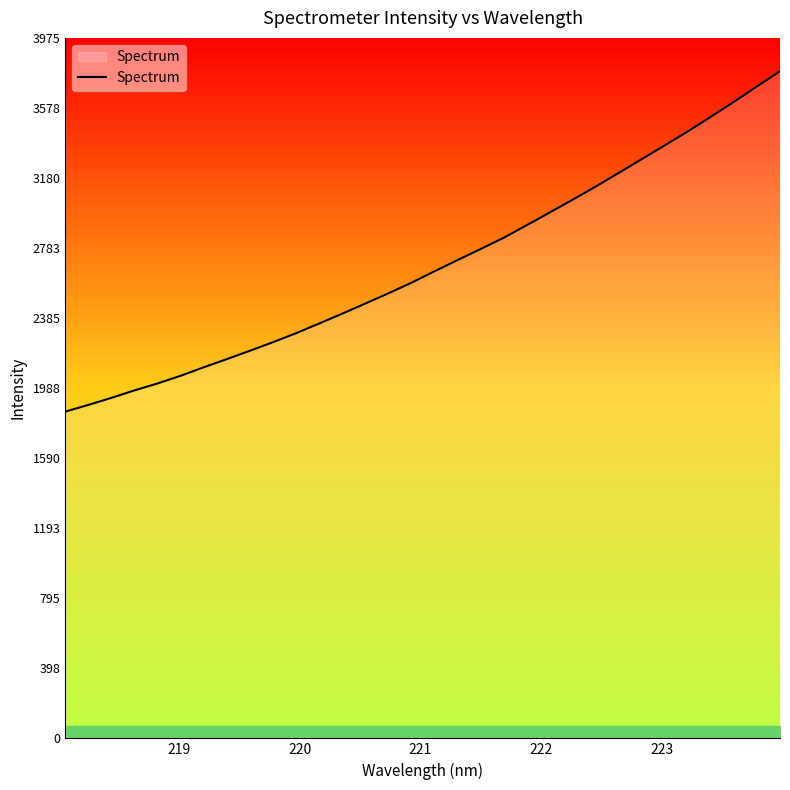

What is the maximum value shown in the chart?

3785.8